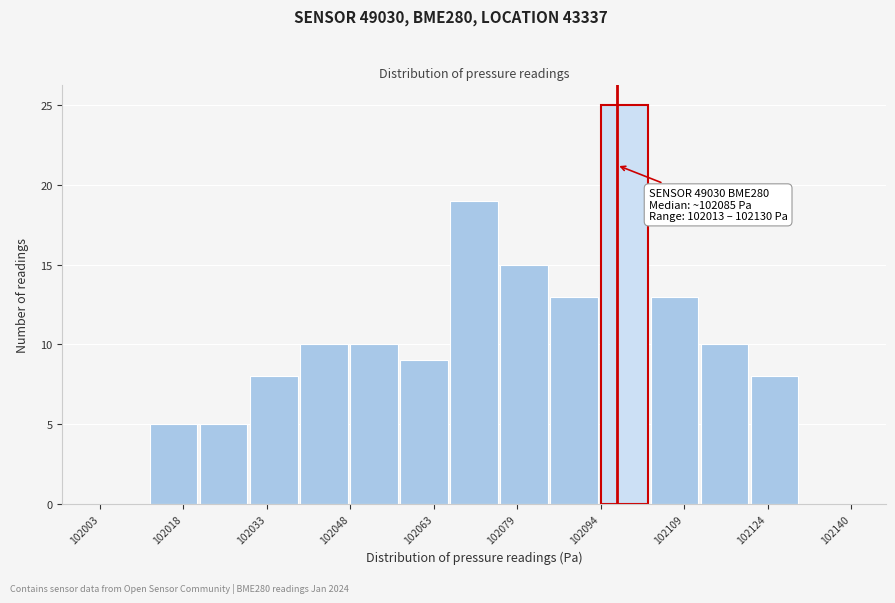

Which range on the x-axis has the tallest bar?

102094 to 102104